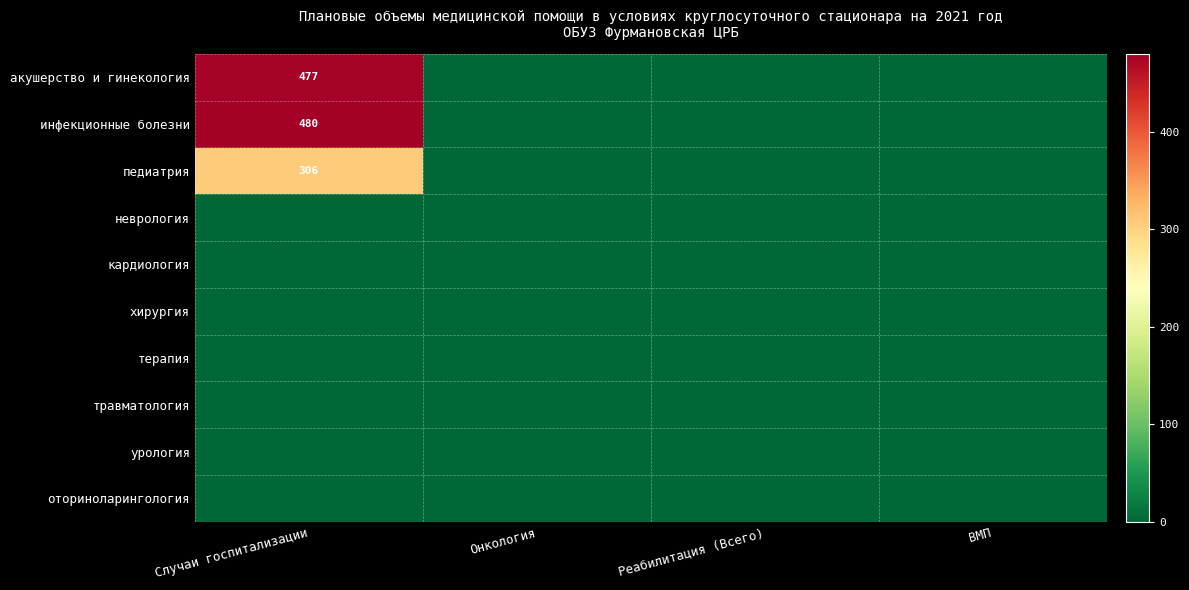

List the series in order of their peak value, lowest first.

неврология, кардиология, хирургия, терапия, травматология, урология, оториноларингология, педиатрия, акушерство и гинекология, инфекционные болезни